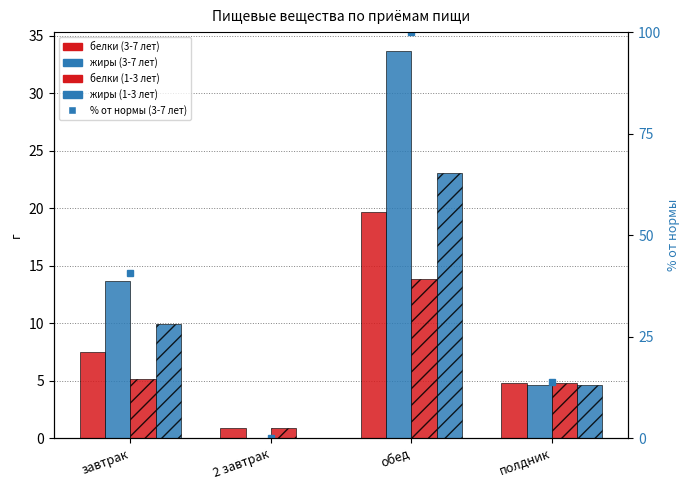

What is the spread (max minus min) of values at полдник?

9.2